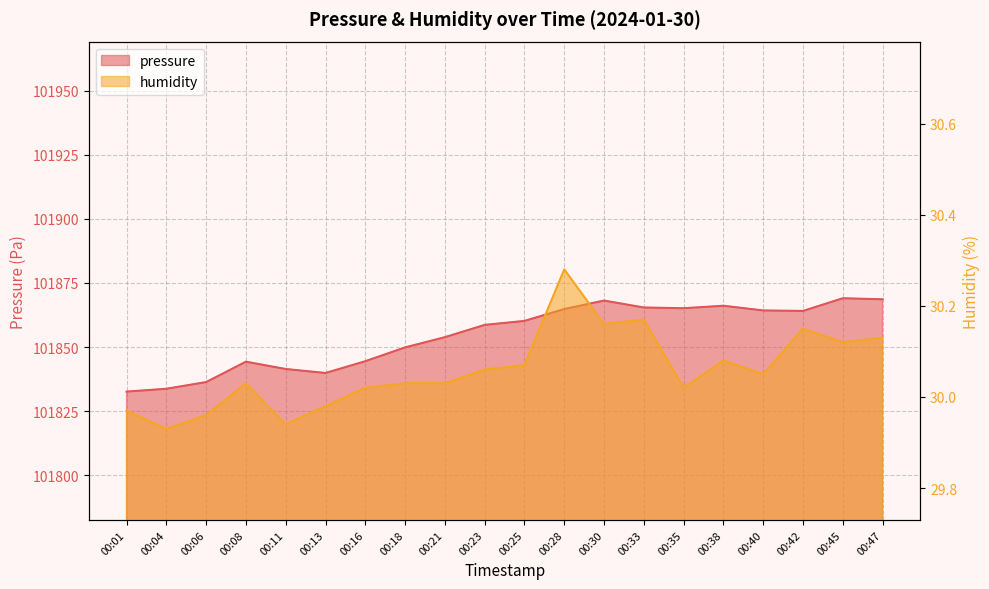

How many categories are shown in the chart?

20